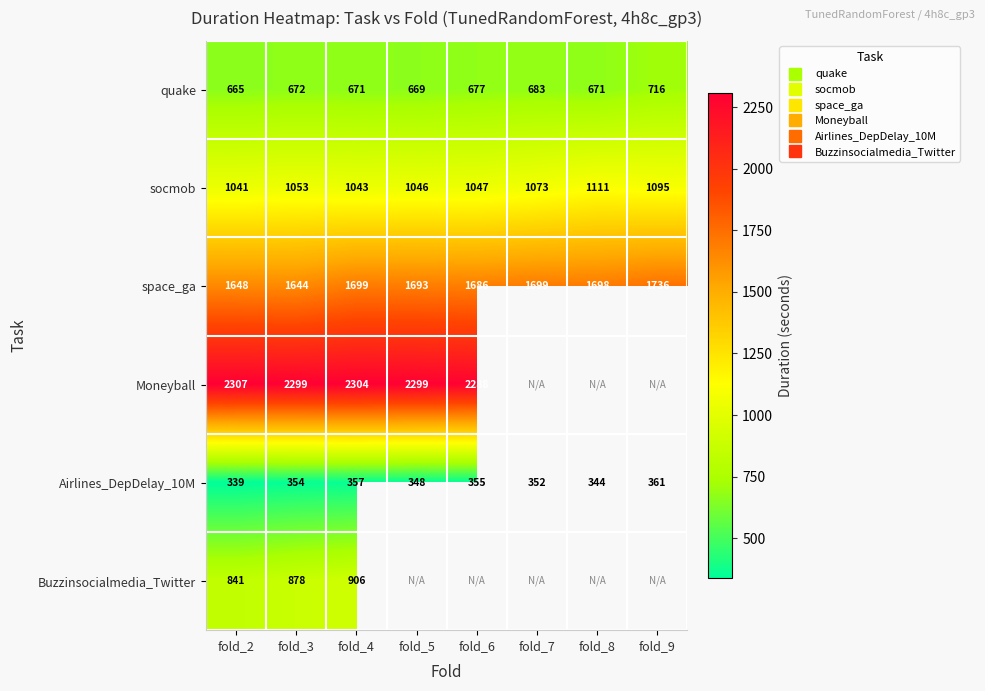

Which series has the largest range (max minus min)?

space_ga